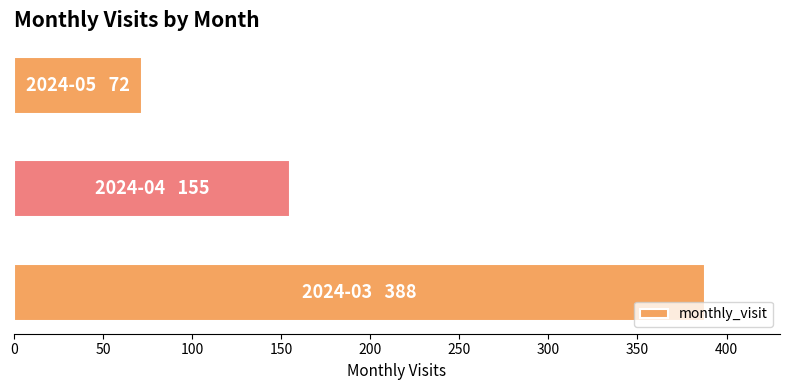

What is the minimum value shown in the chart?

72